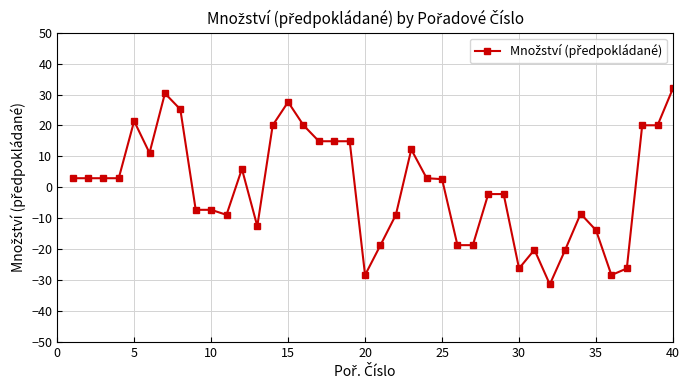

What is the difference between the maximum and second lowest values?

60.4